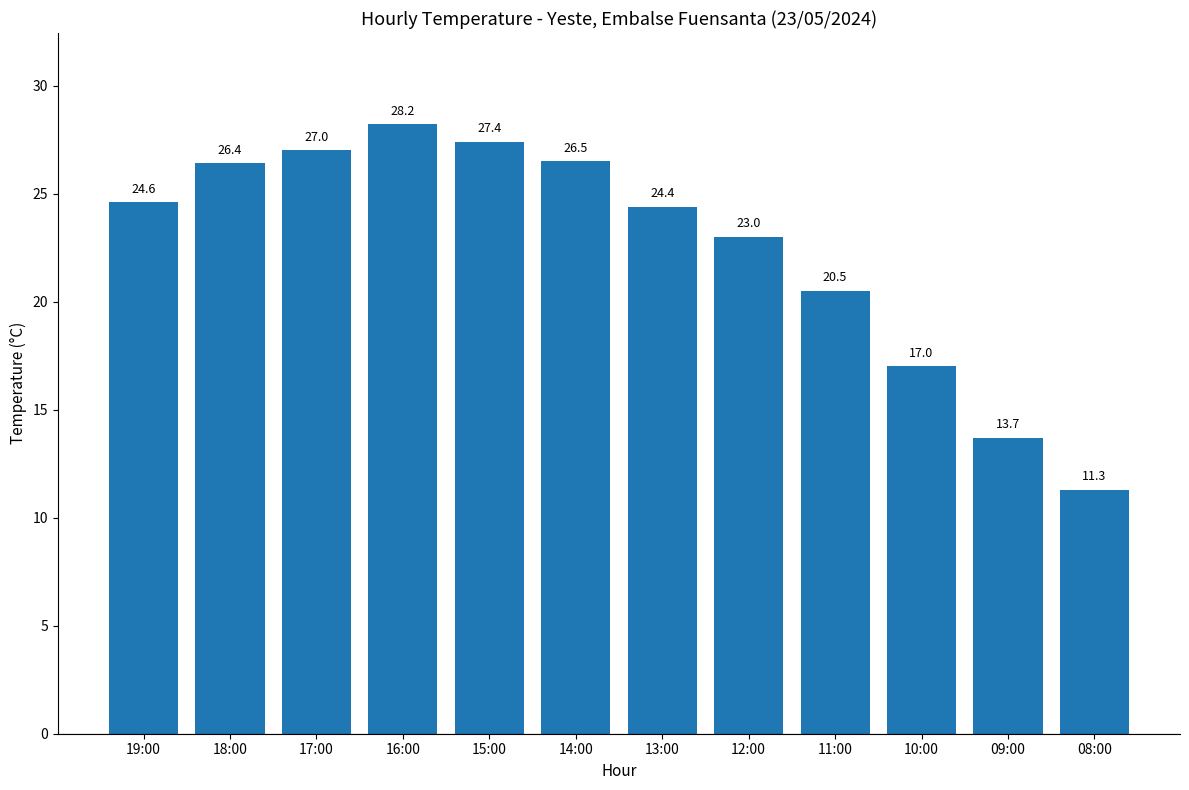

What is the difference between the maximum and minimum values?

16.9